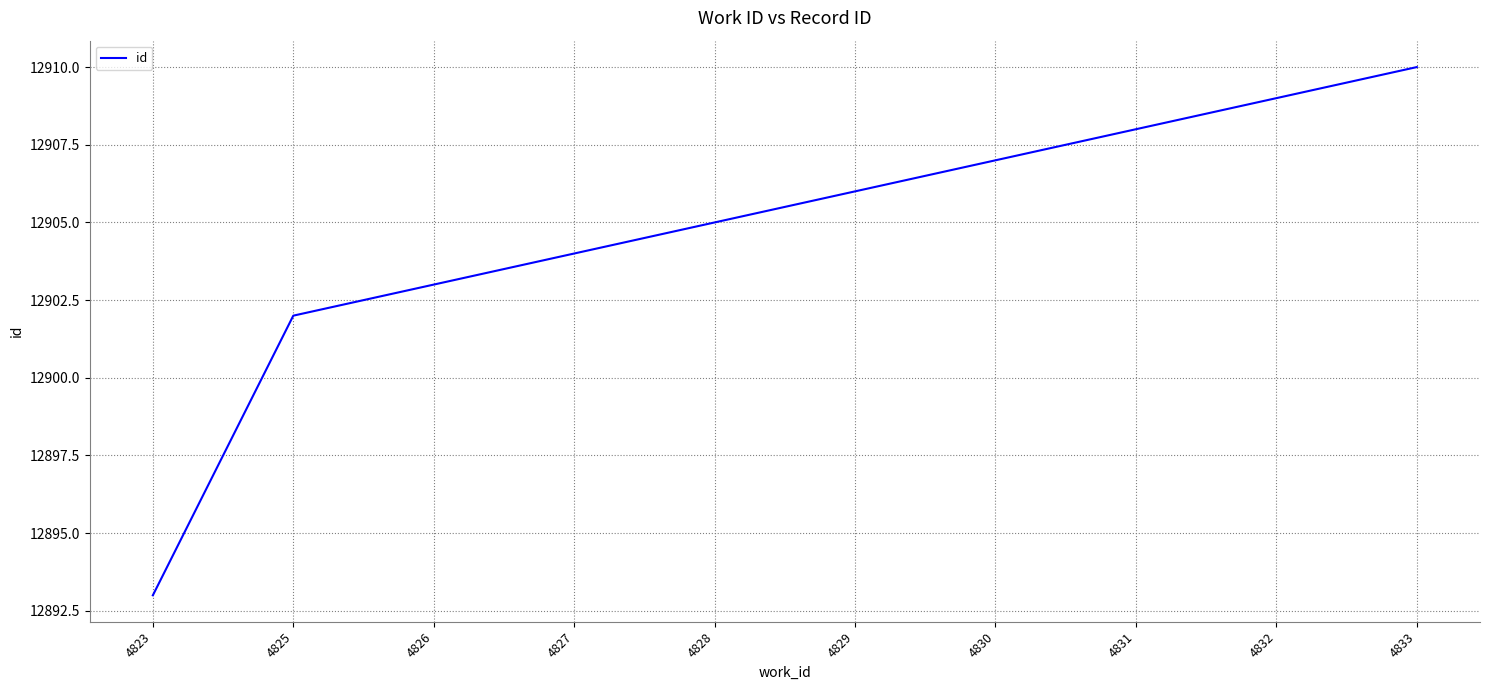

How many lines are shown in the chart?

1